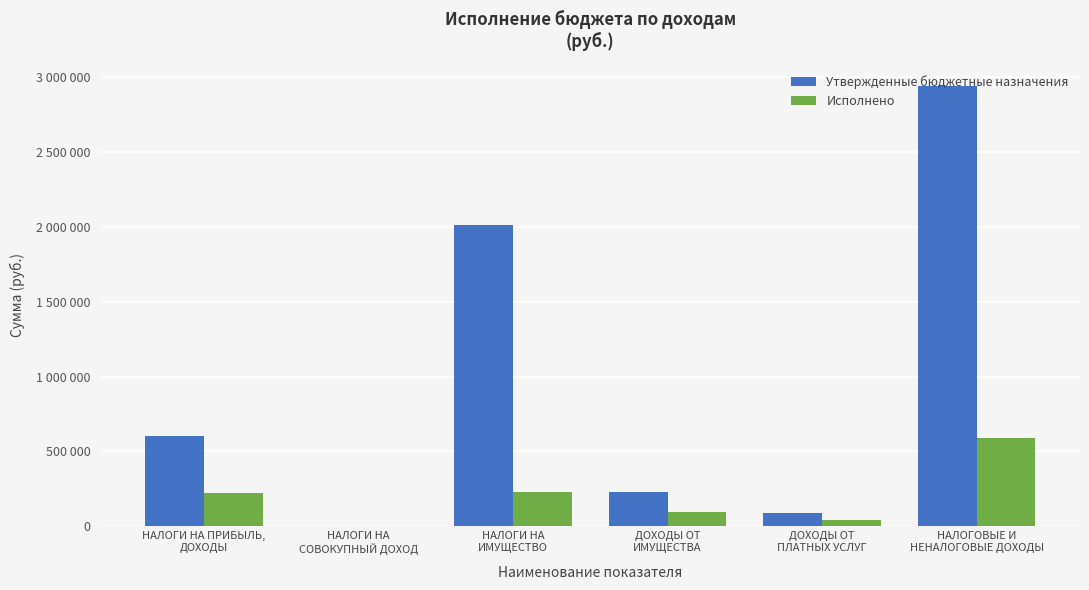

What are all the series names shown in the legend?

Утвержденные бюджетные назначения, Исполнено